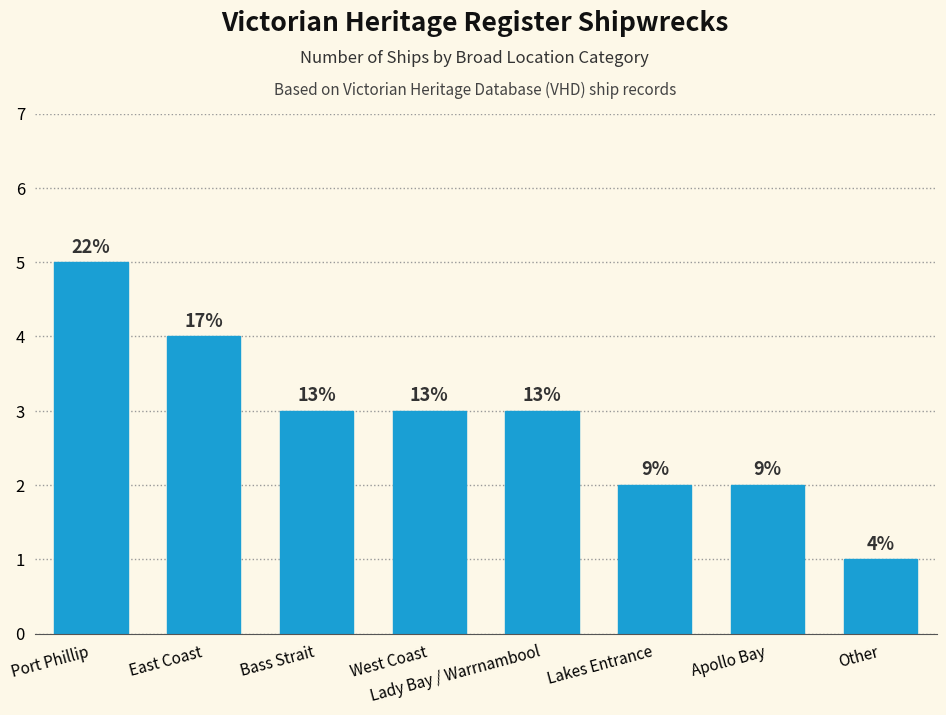

Is it true that the value at West Coast is 1?

False